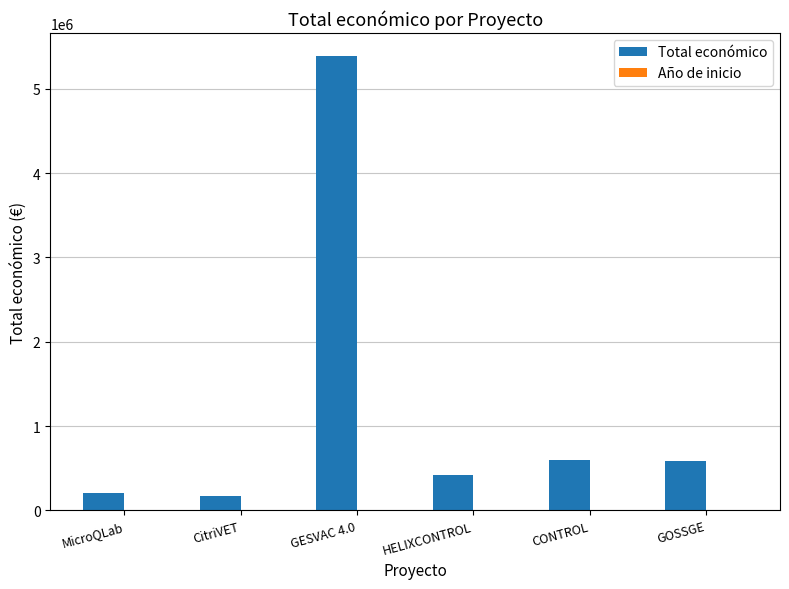

Where is Total económico nearest to the value 2778789?

CONTROL